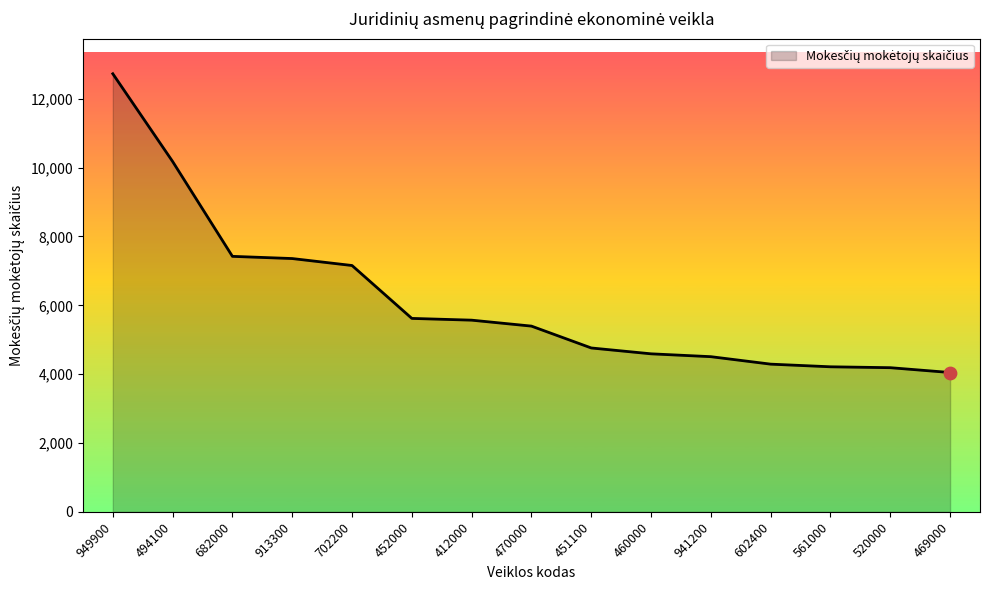

Approximately how many times larger is the value at 469000 compared to 520000?

1.0